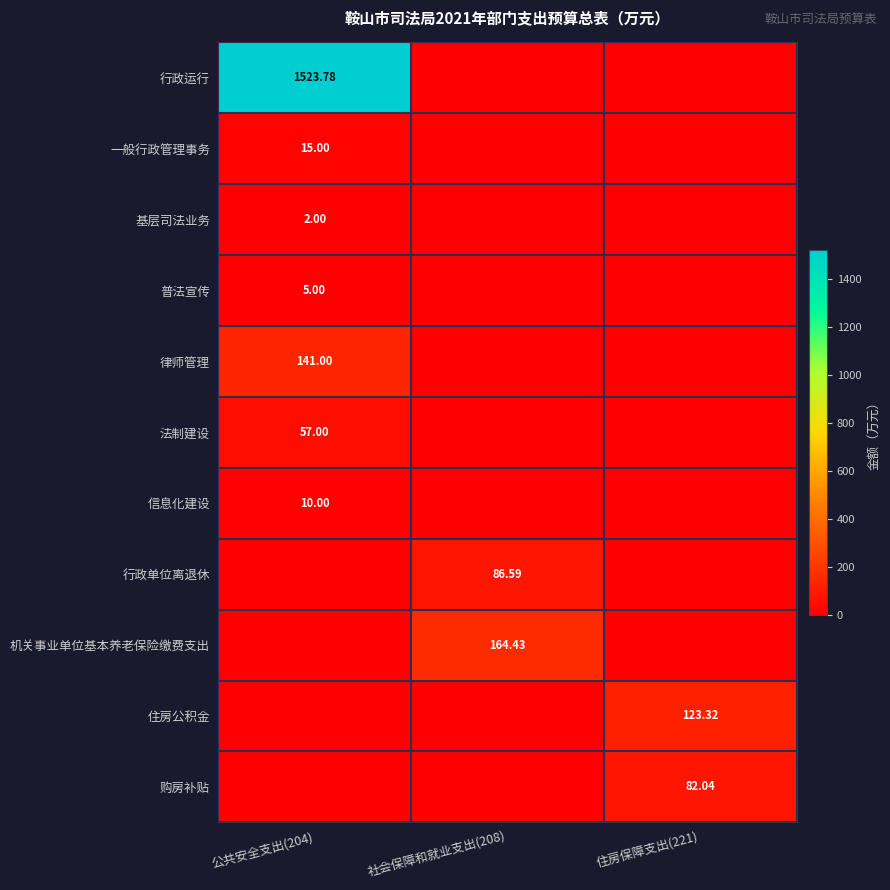

What is the greatest value displayed?

1523.8